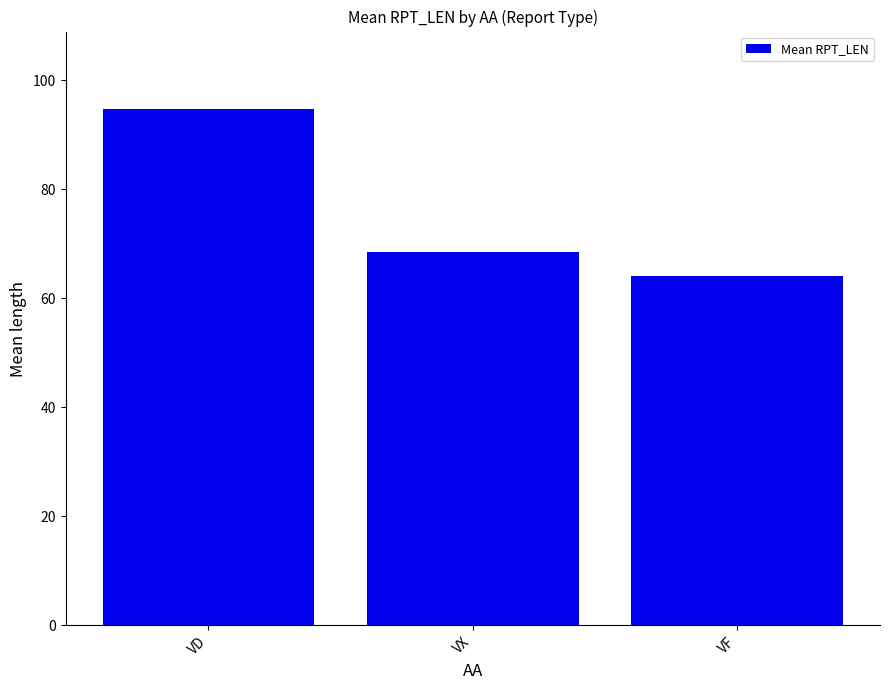

At which category does the chart reach its peak across all series?

VD